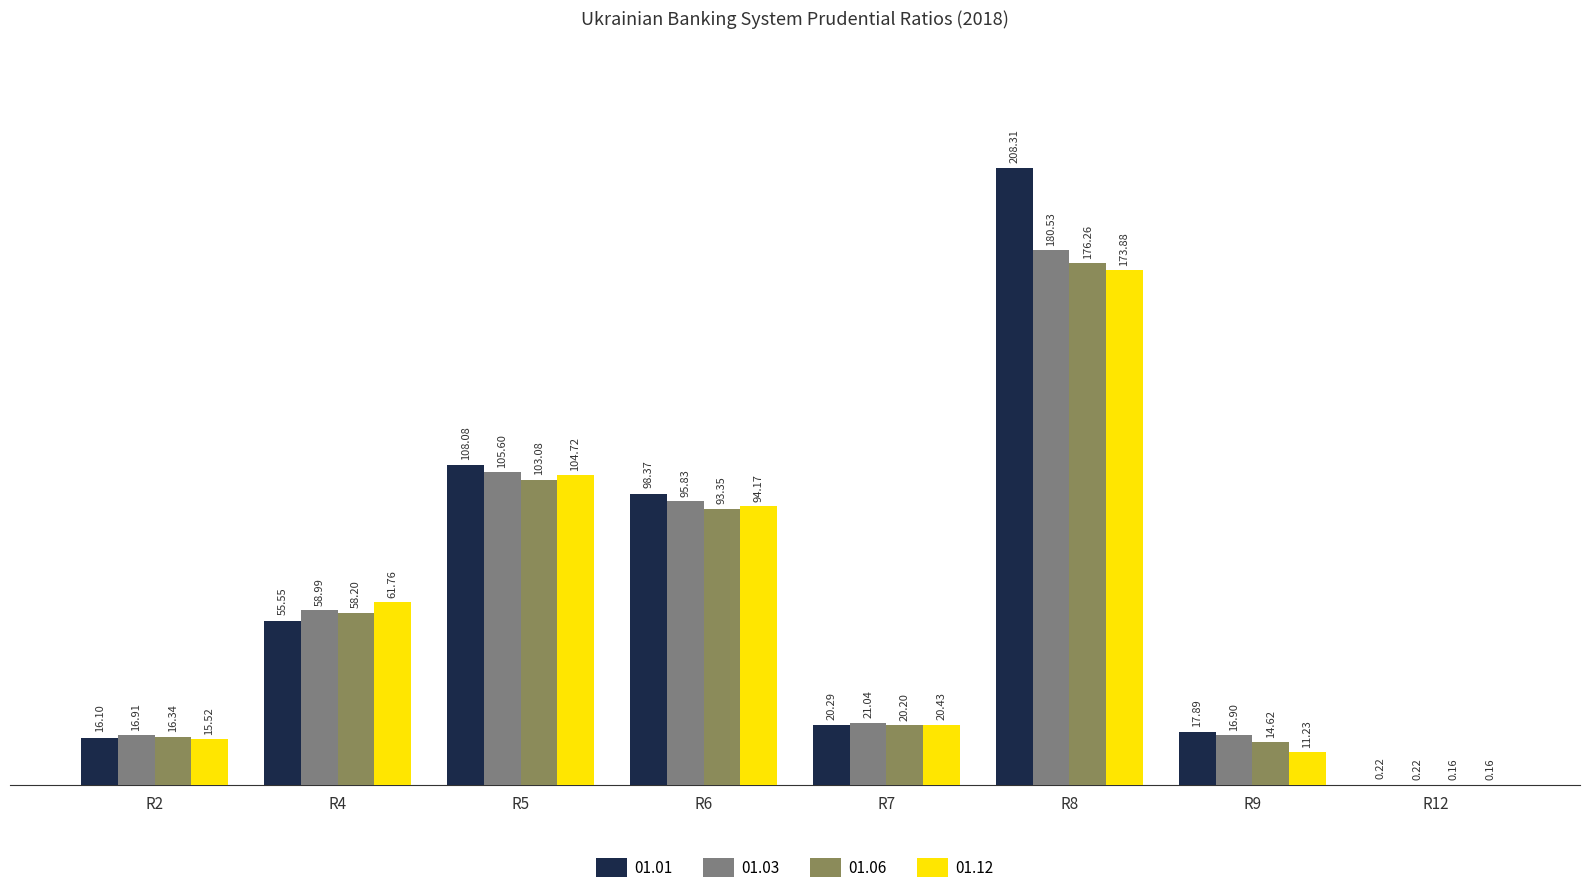

Is it true that 01.06 equals 16.3 at R2?

True